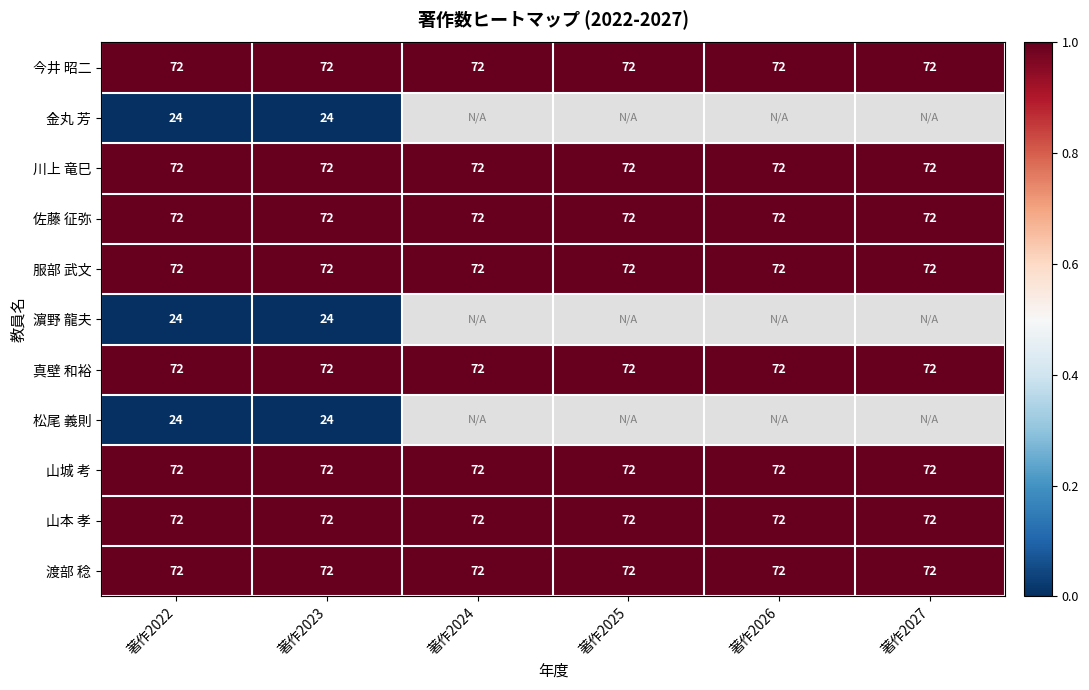

Which has a higher value, 著作2022 or 著作2025?

著作2022